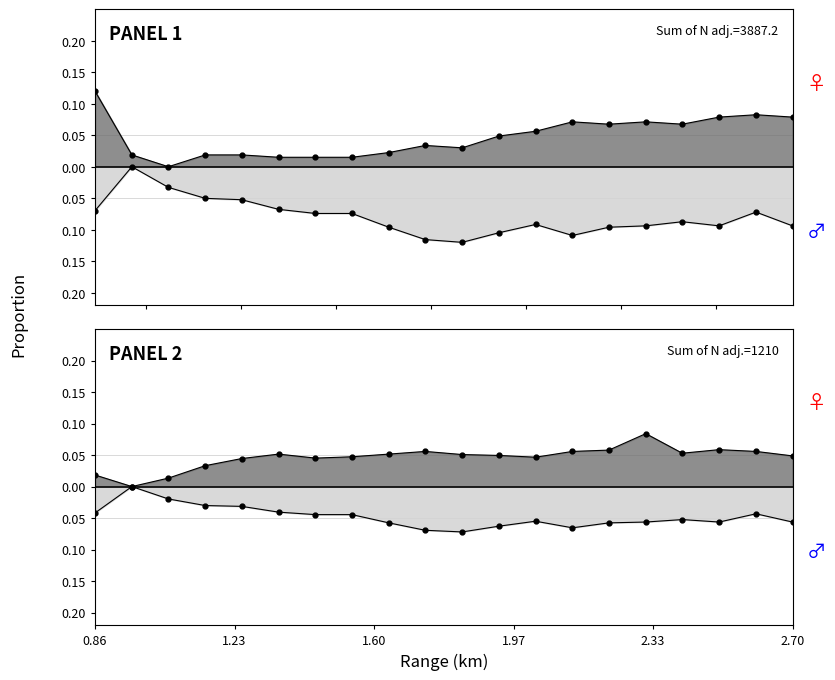

How many positive values does the mean_mid series have?

19